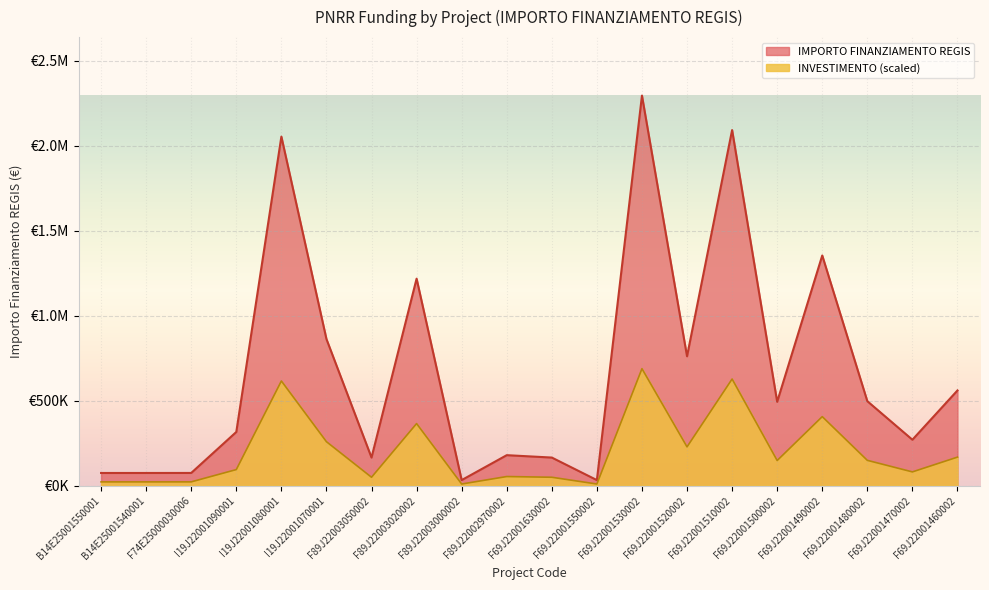

The value at F69J22001510002 is 3212070.3. True or false?

False